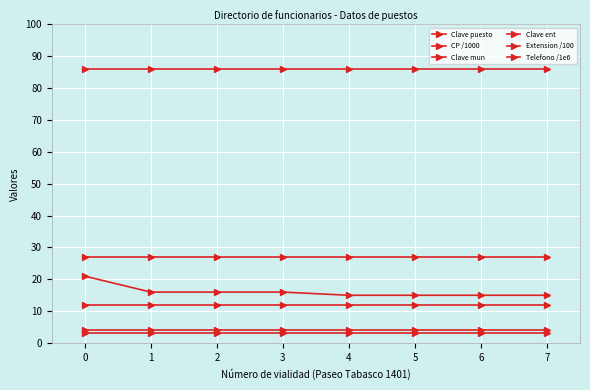

Is this an area chart (filled region under the line)?

No